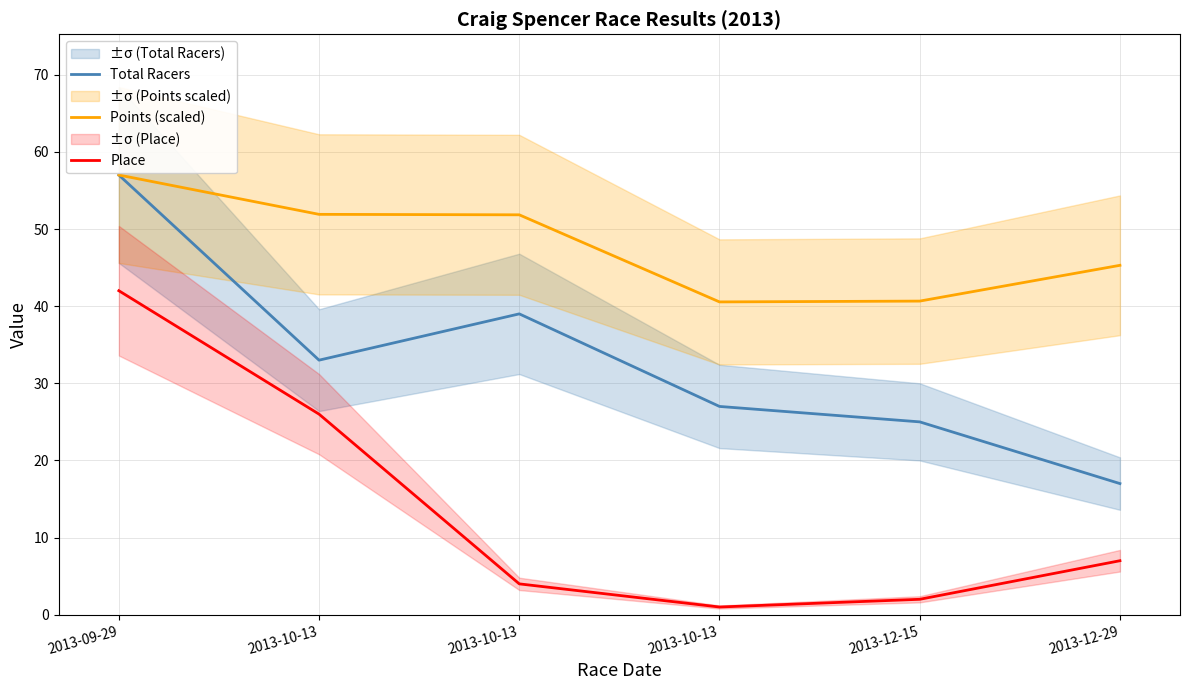

How many categories are shown in the chart?

6